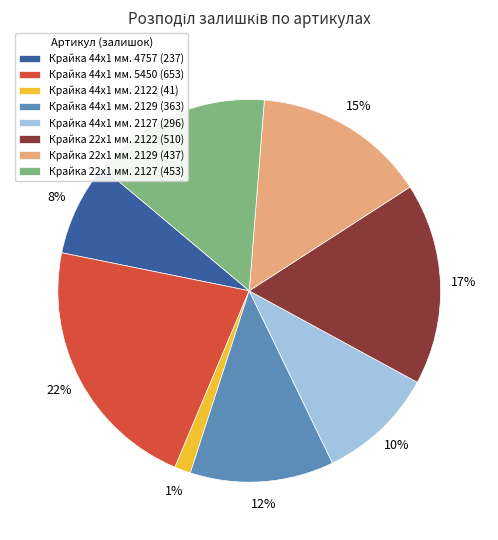

How many segments does this pie chart have?

8